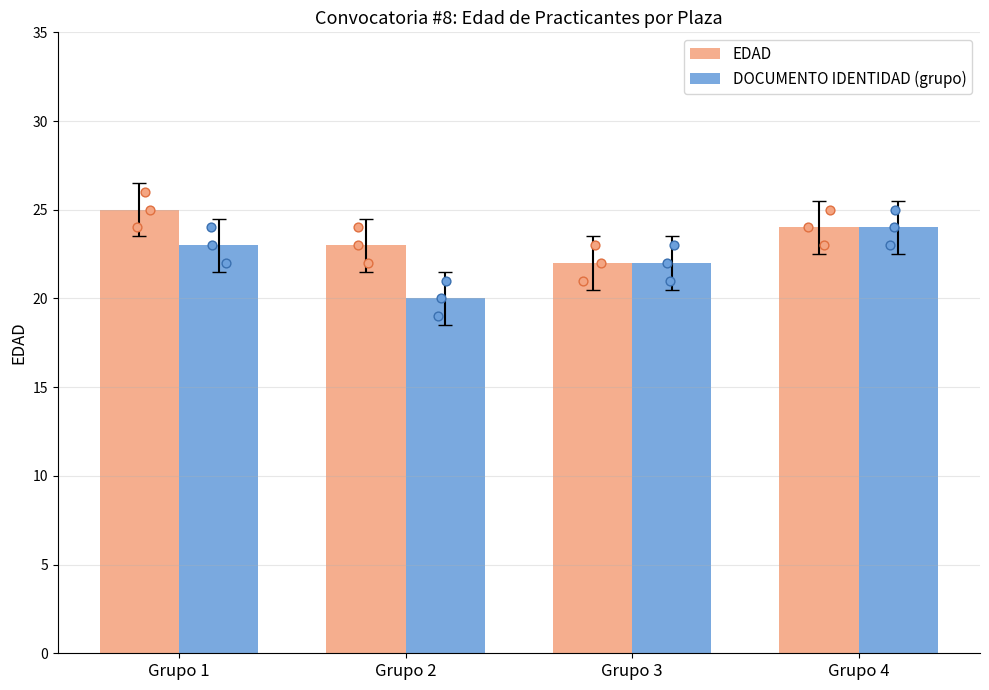

Which series has the largest Y range (max minus min)?

DOCUMENTO IDENTIDAD (grupo)